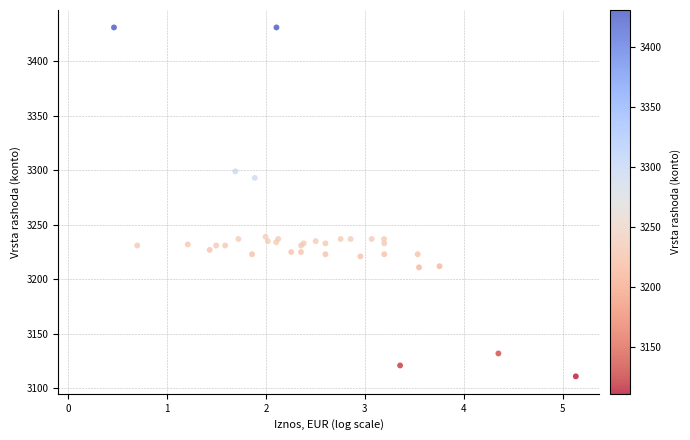

What Y value in the scatter plot is closest to 3271?

3293